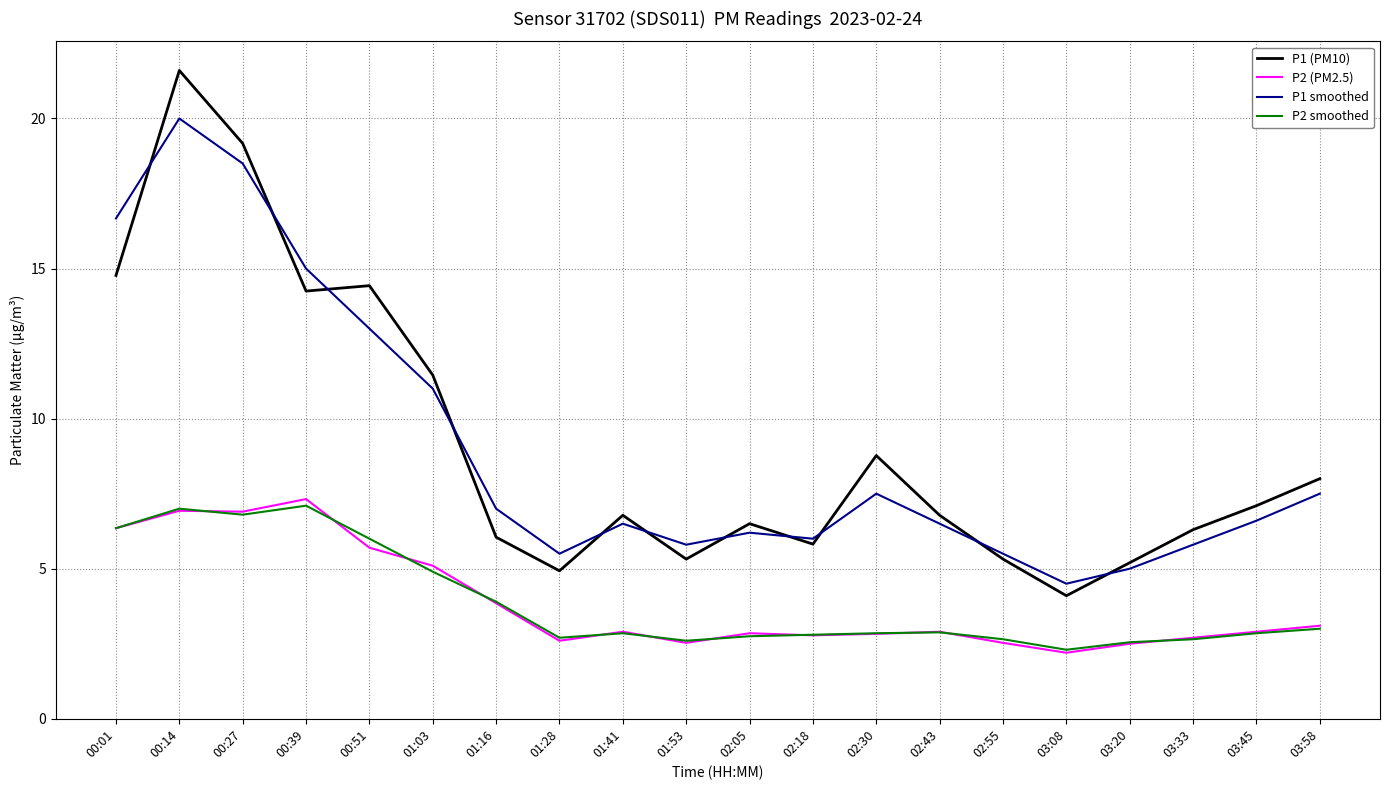

At which category is the sum across all series the highest?

00:14